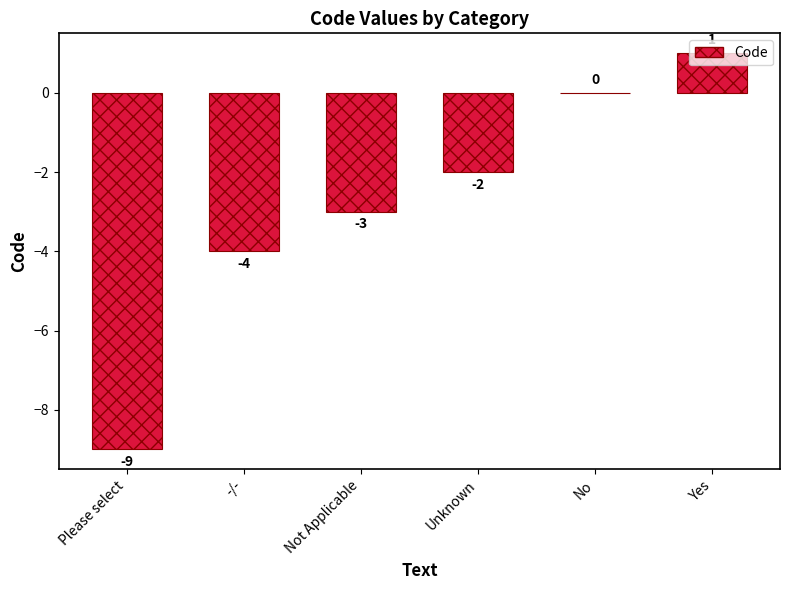

How many values are between -4 and 0?

4